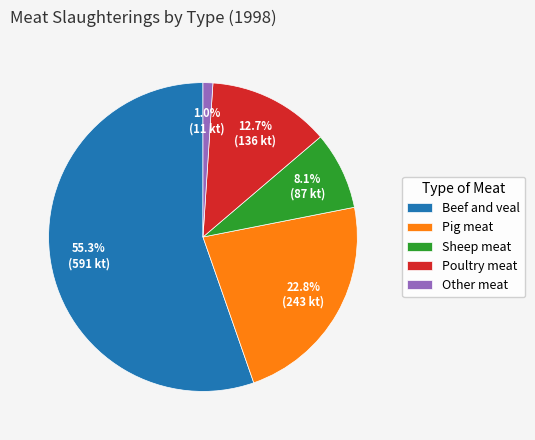

To the nearest percent, what is the combined percentage of Sheep meat and Other meat?

9%